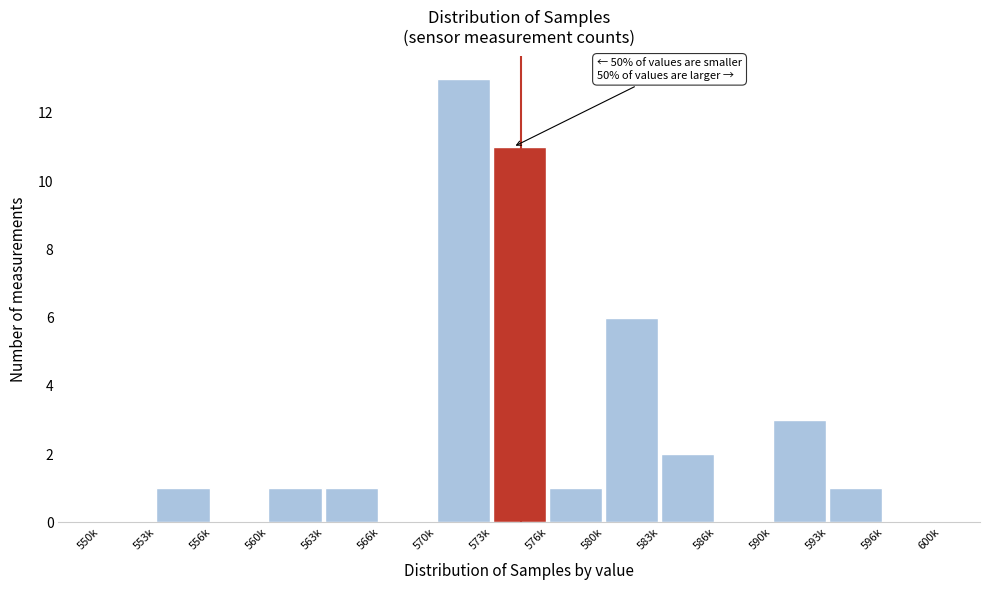

Reading left to right, transcribe all the data shown in this chart.

550k=0	553k=1	556k=0	560k=1	563k=1	566k=0	570k=13	573k=11	576k=1	580k=6	583k=2	586k=0	590k=3	593k=1	596k=0